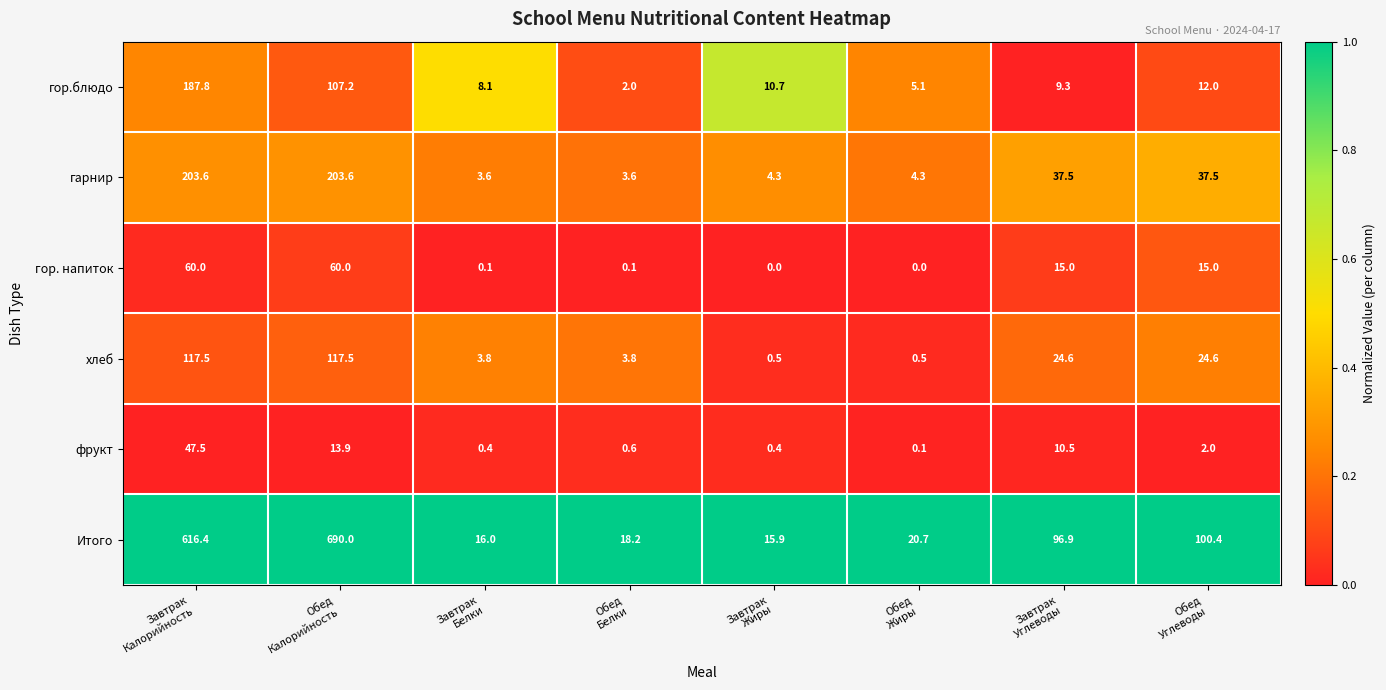

Which series has the largest range (max minus min)?

Итого